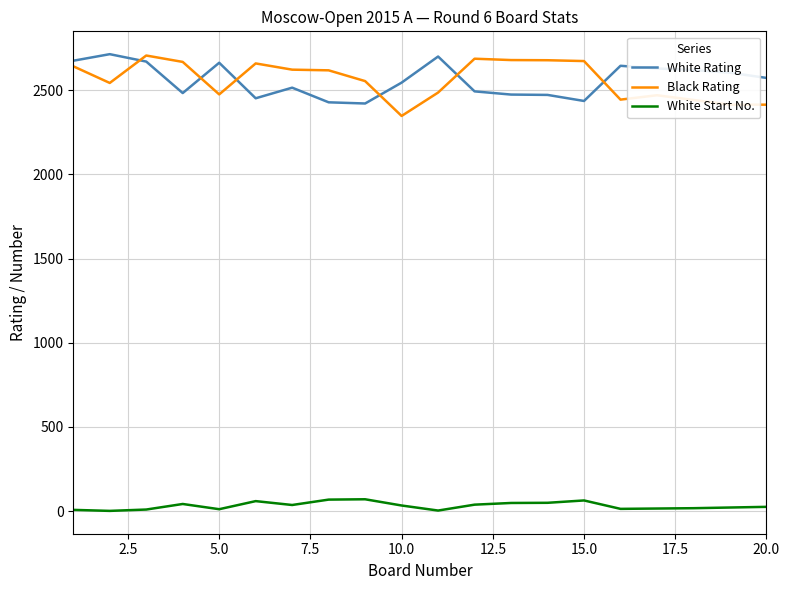

True or false: White Start No. and White Rating intersect in this chart.

False